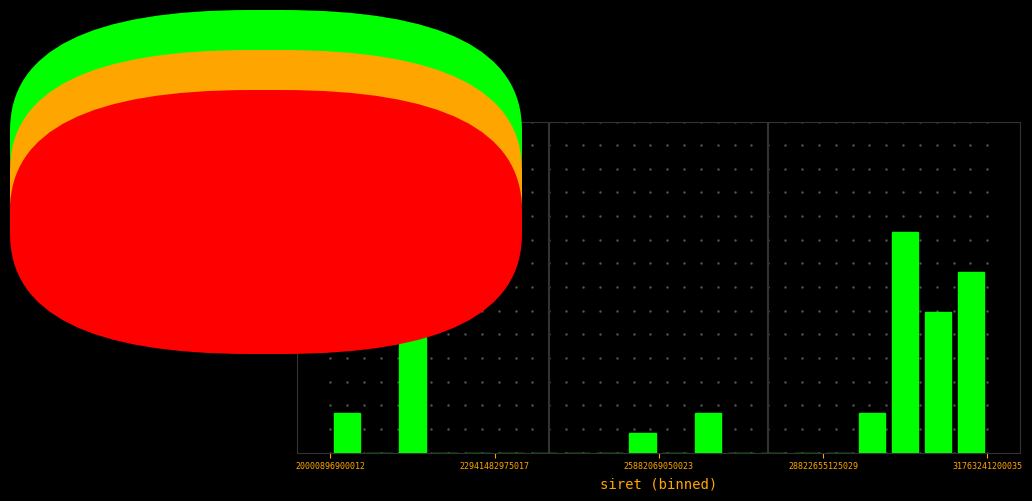

Around what value on the x-axis is the tallest bar? Give the approximate position of its centre, as read against the axis.

30500000000000